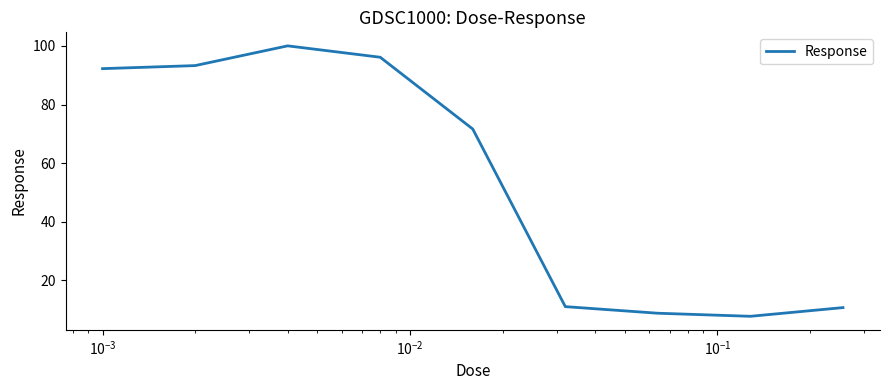

What is the difference between the maximum and second lowest values?

91.2